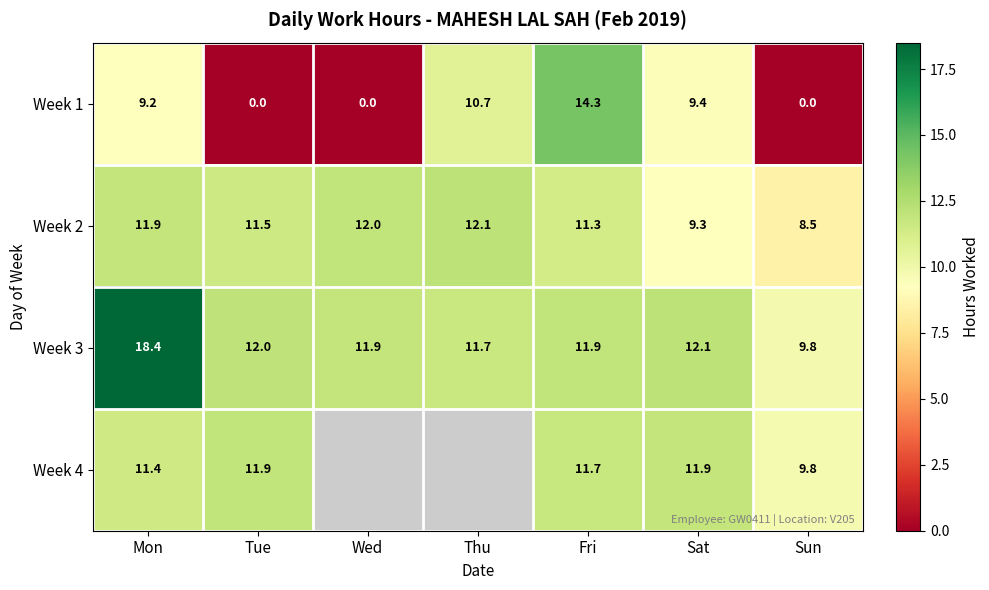

Where does the Week 3 series first go above 11?

Mon